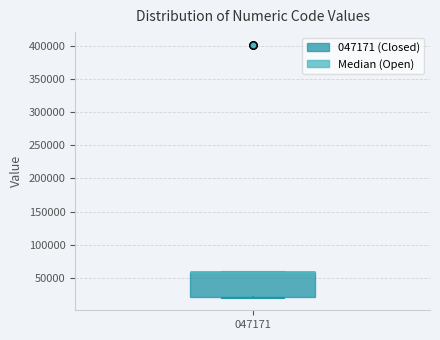

Read this box plot against the y-axis: the position of the median line, the range covered by the box, and the ends of both whiskers. The values are not printed on the chart, so give them approximately, as read against the axis.

median 60000 (drawn on the box's upper edge), box 20000 to 60000, whiskers 20000 to 60000